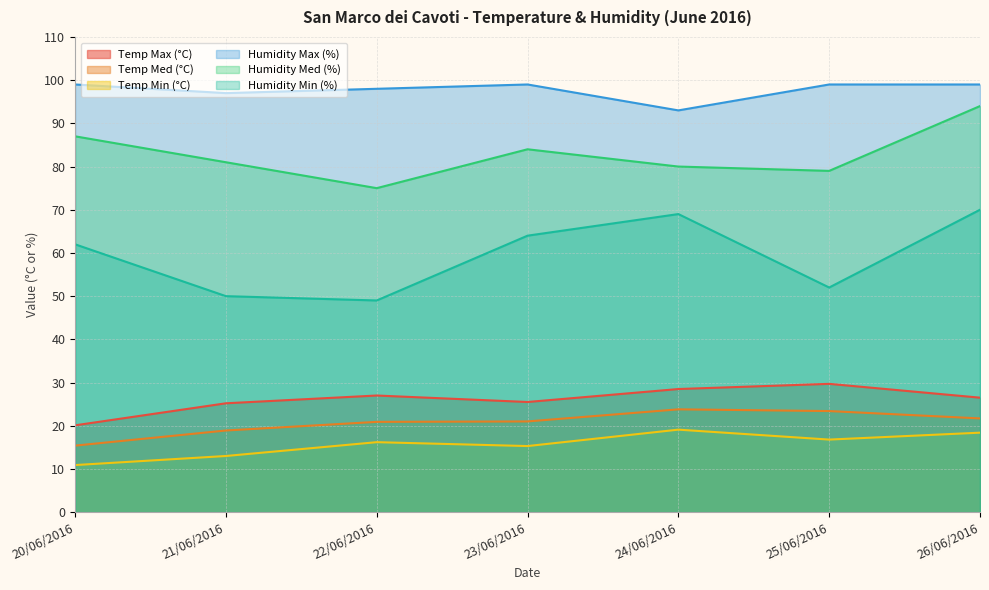

Which series changed the most between 21/06/2016 and 24/06/2016?

Humidity Min (%)